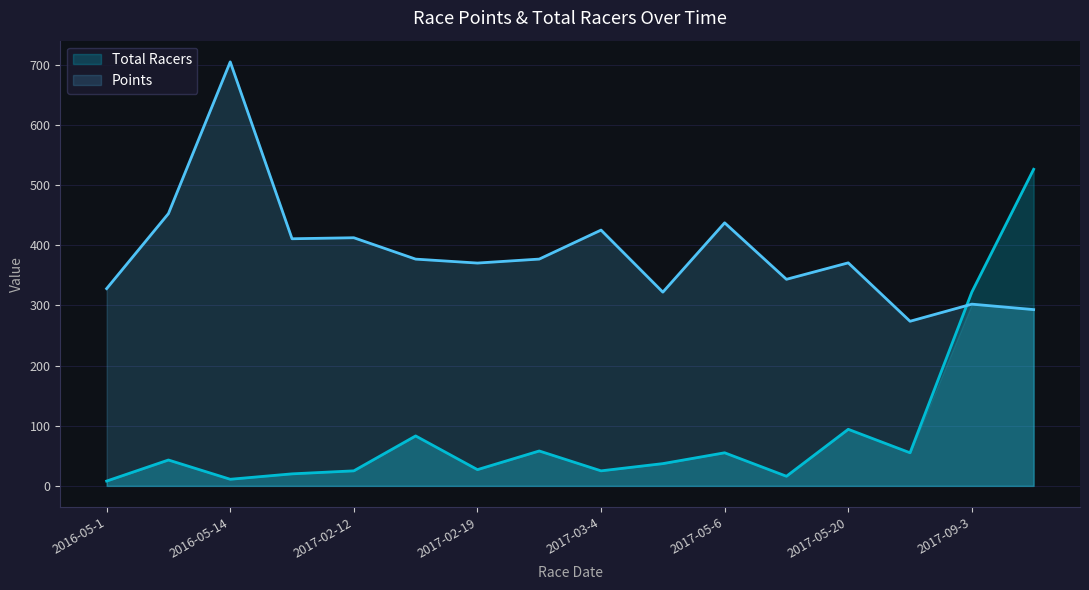

What is the total value across all series at 2017-03-11?

358.9